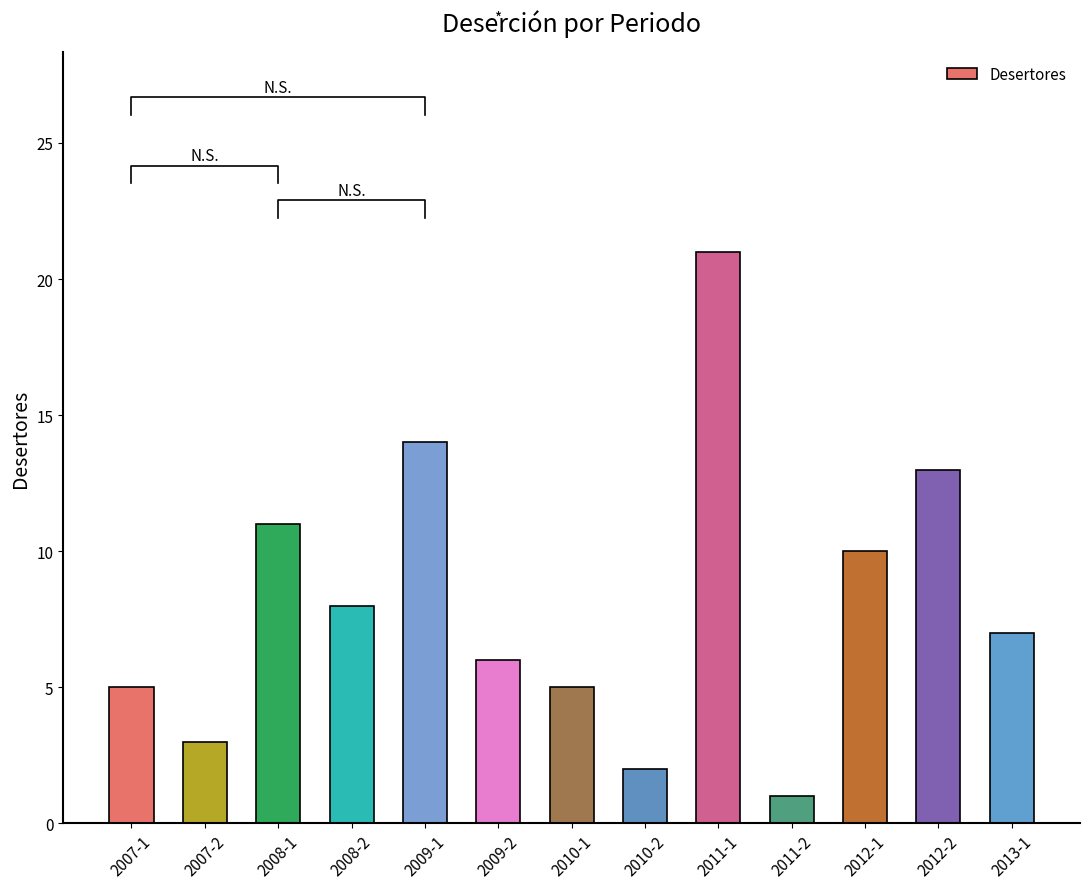

What is the sum of all values?

106